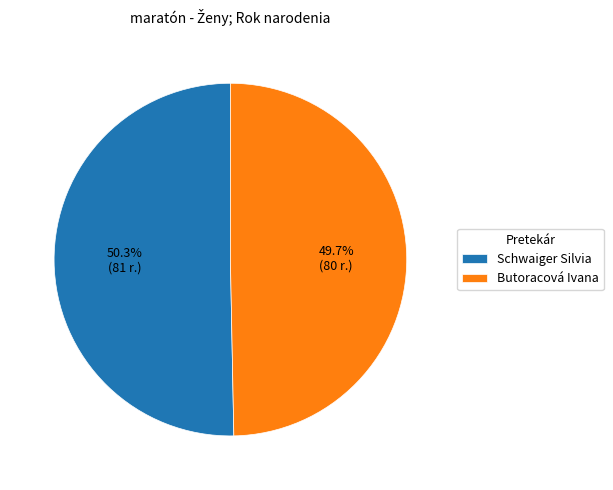

What is the smallest slice in the pie chart?

Butoracová Ivana